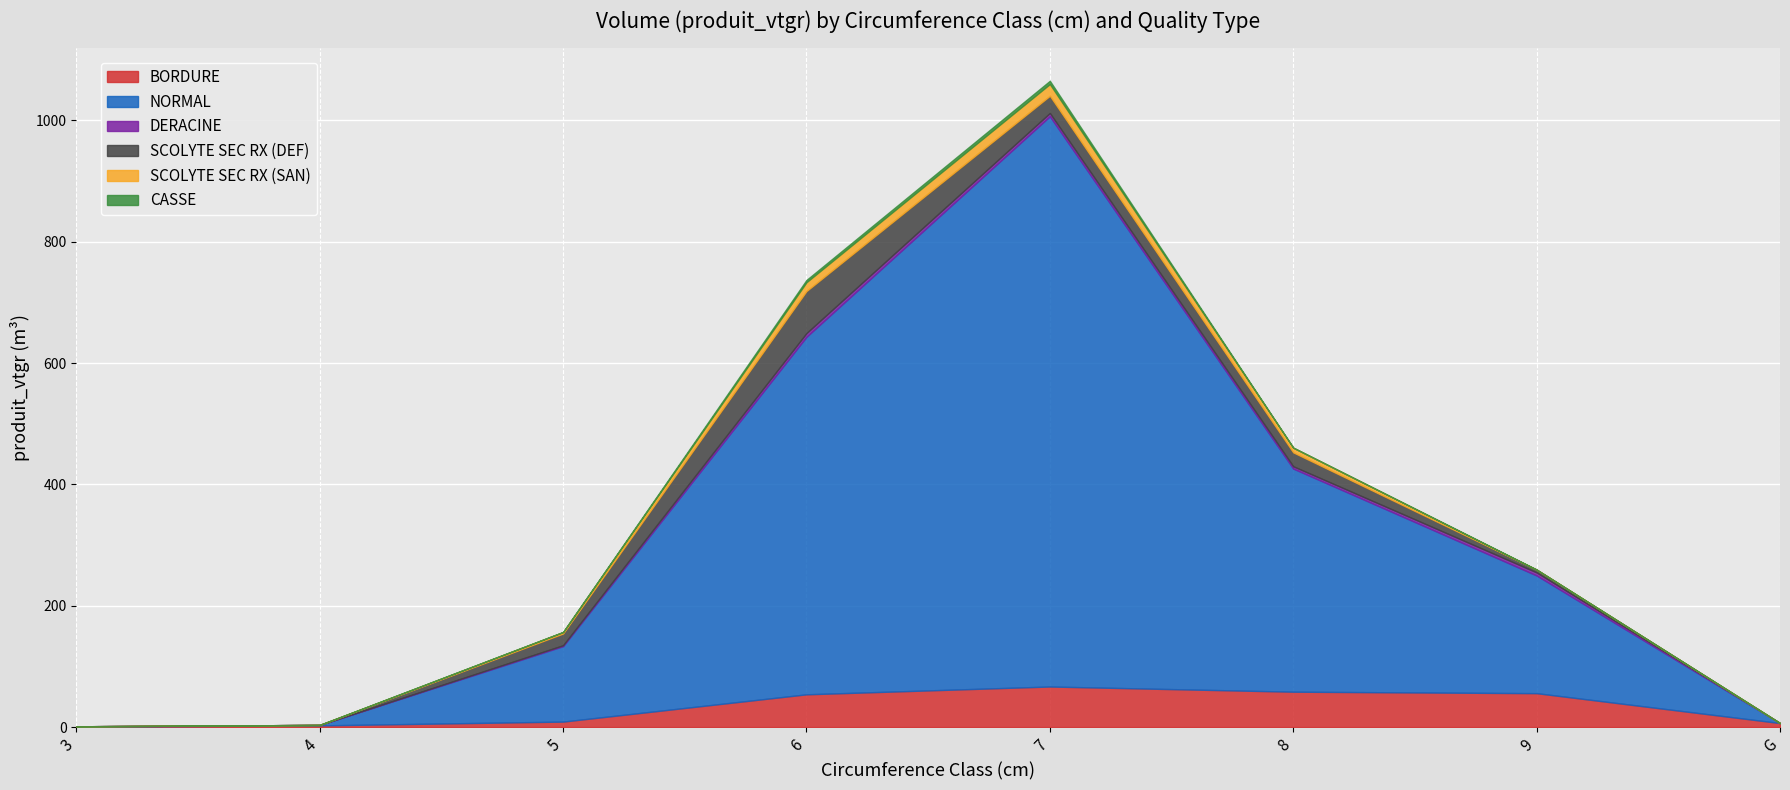

The CASSE series shows 0.0 at 4. True or false?

True